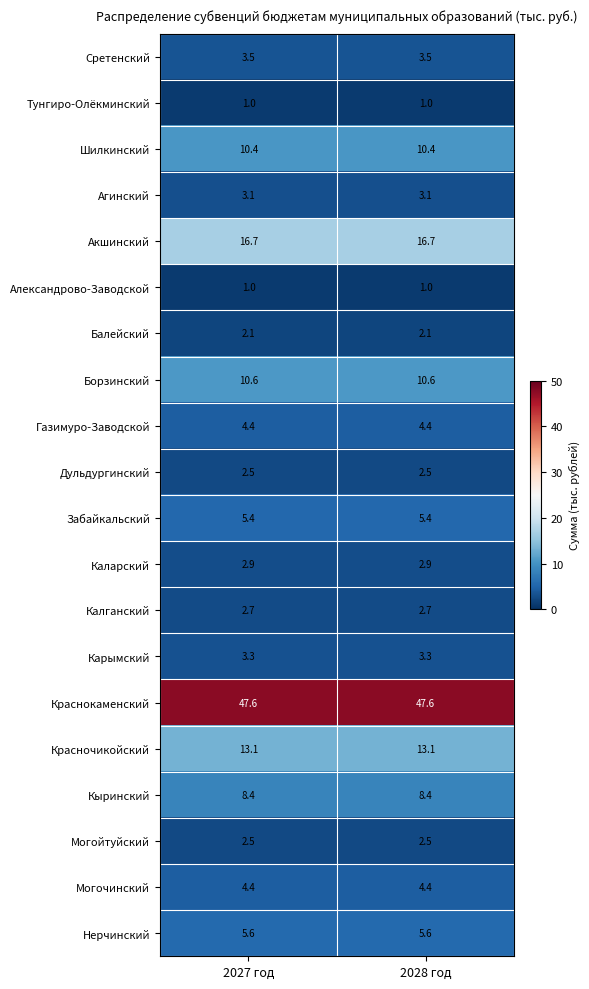

What is the total value across all series at 2027 год?

151.2